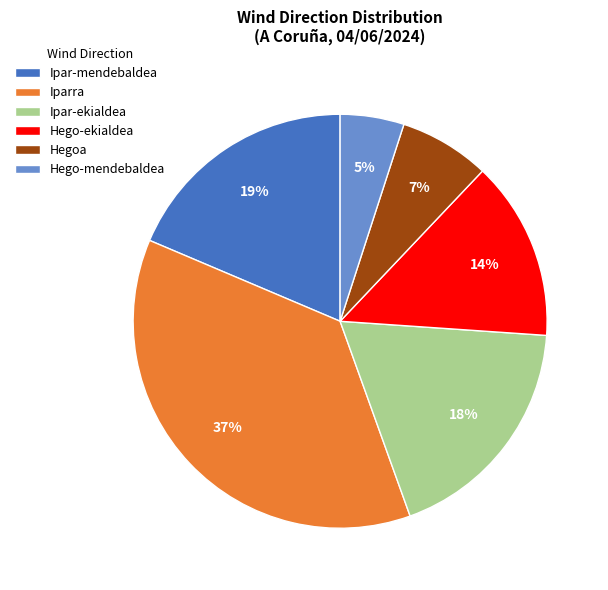

Which category has the biggest portion of the pie?

Iparra